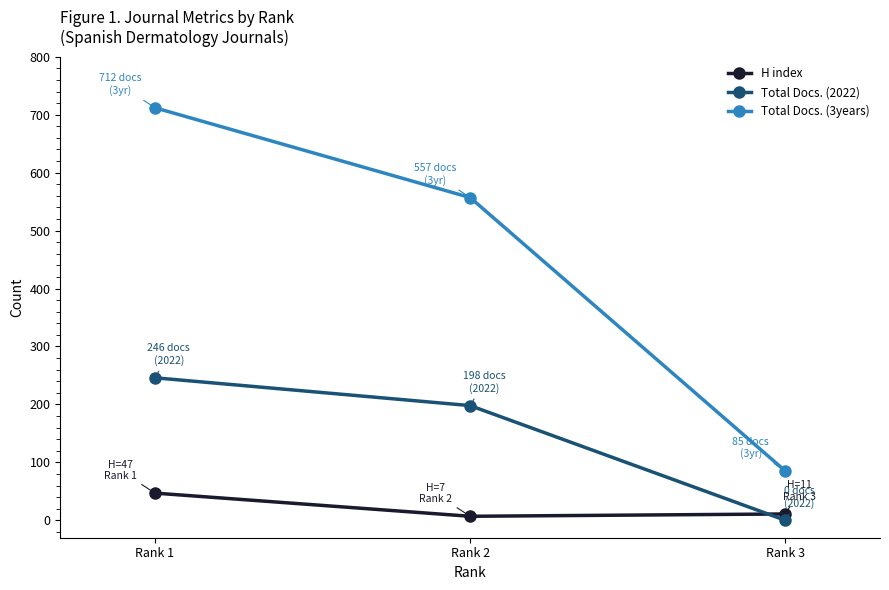

Which series changed the most between Rank 1 and Rank 3?

Total Docs. (3years)